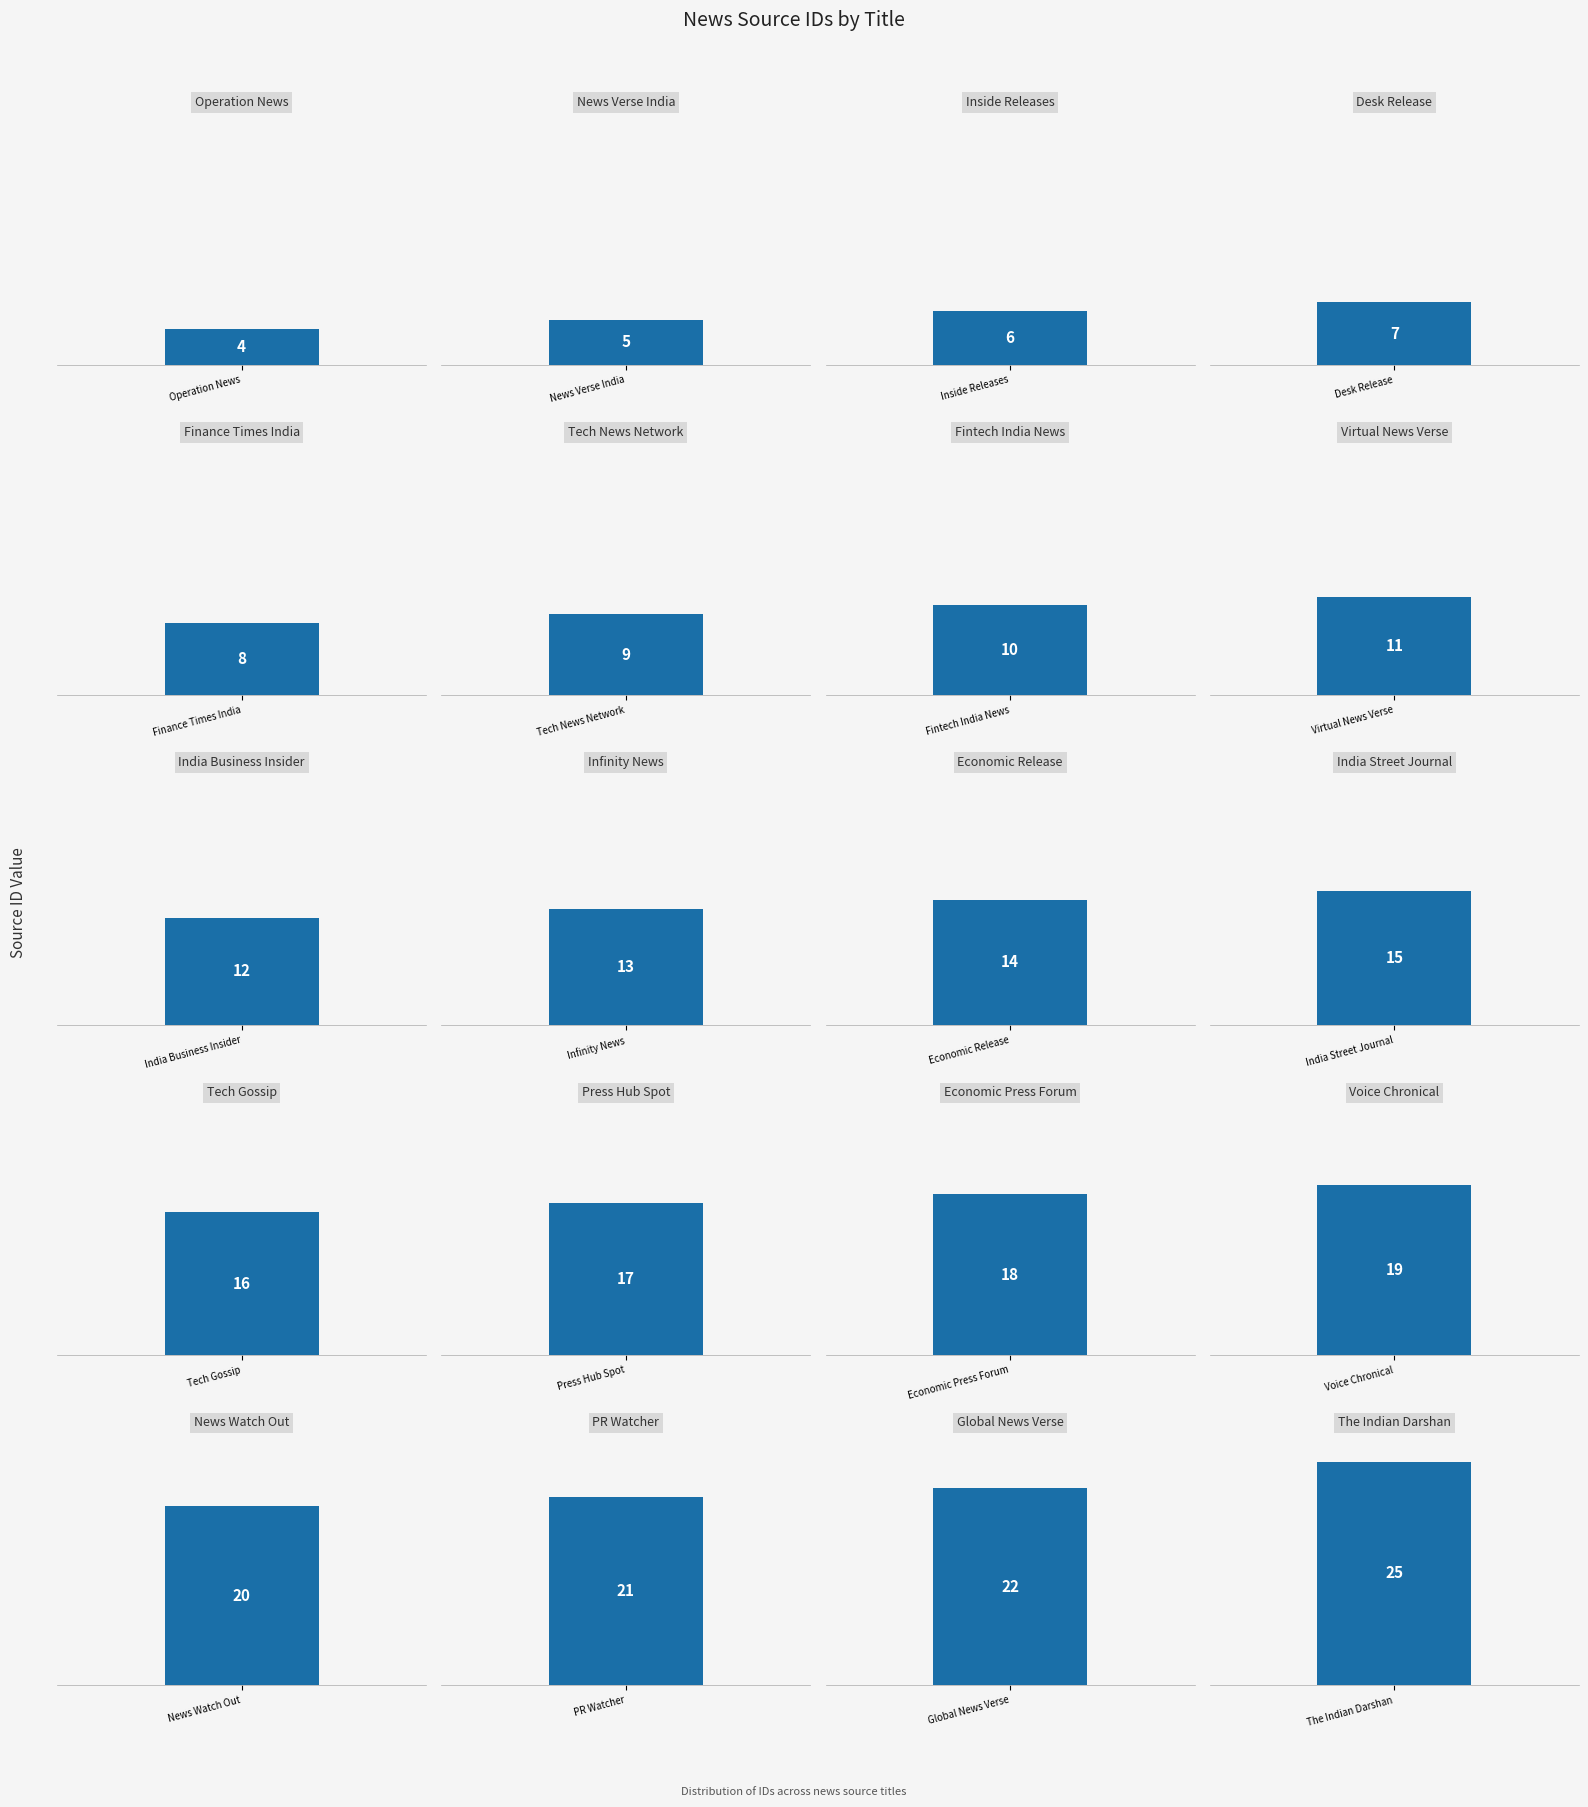

Count the number of values greater than 14.

9